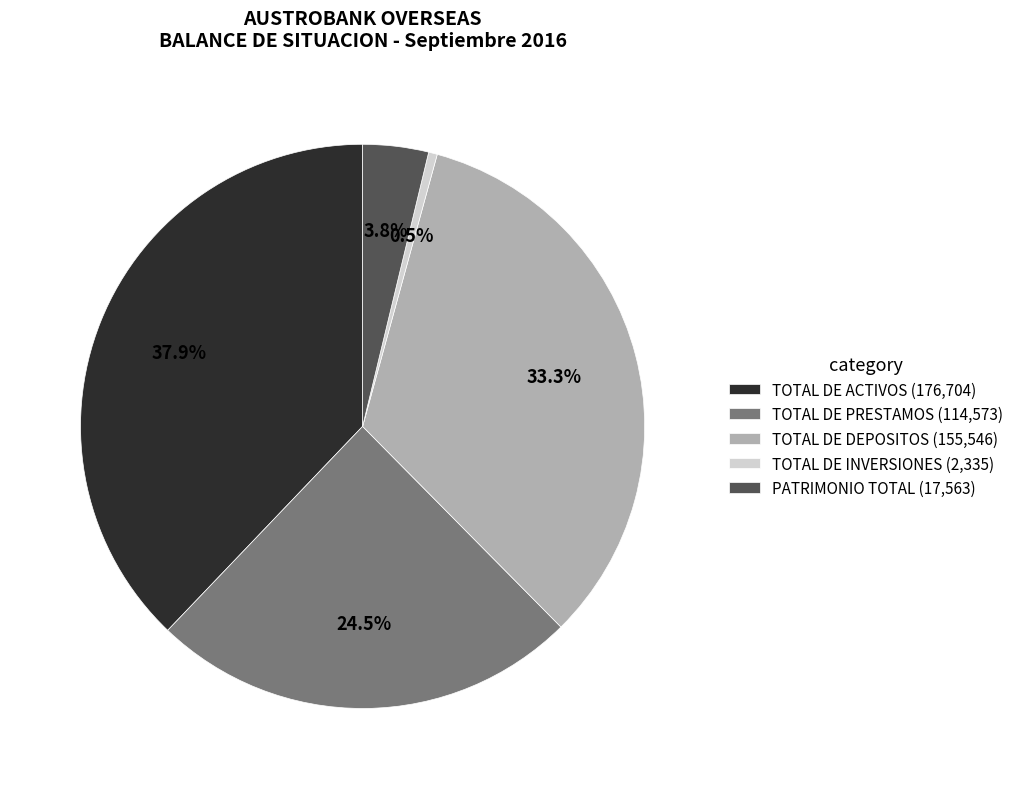

True or false: PATRIMONIO TOTAL accounts for 16% of the total.

False